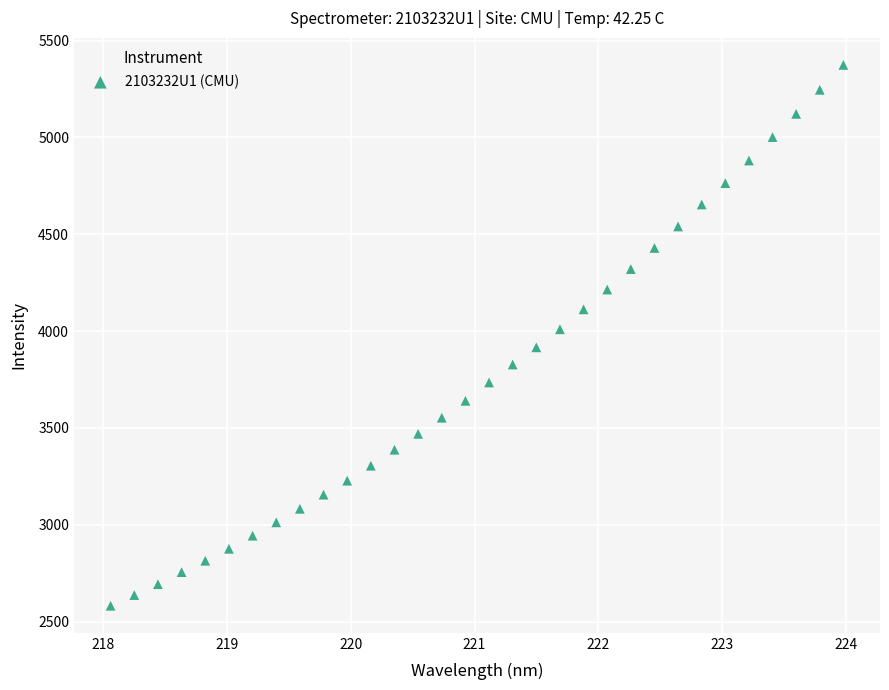

What is the range of X values (max minus min)?

5.9